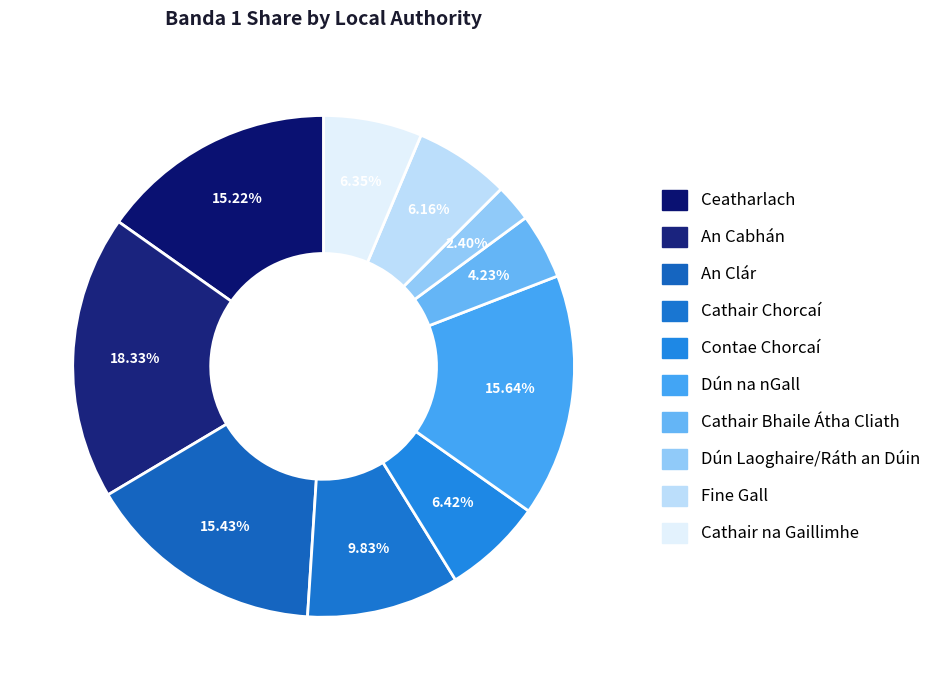

What percentage do Cathair Bhaile Átha Cliath and Dún na nGall together represent?

19.9%